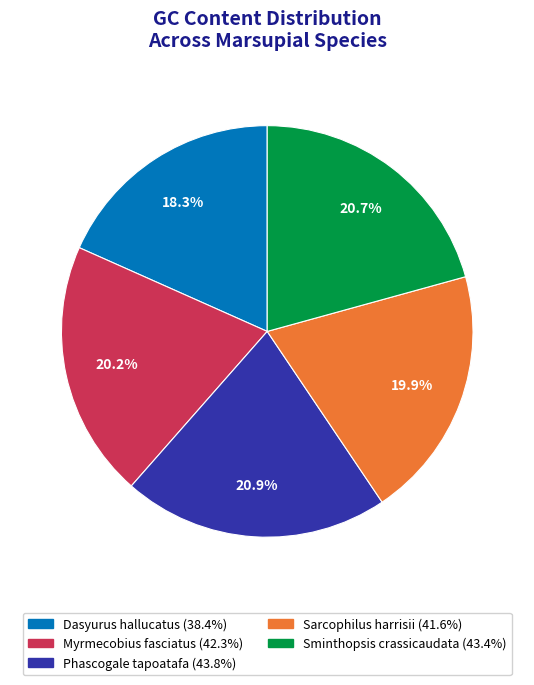

Is it true that Myrmecobius fasciatus is 29% of the pie?

False